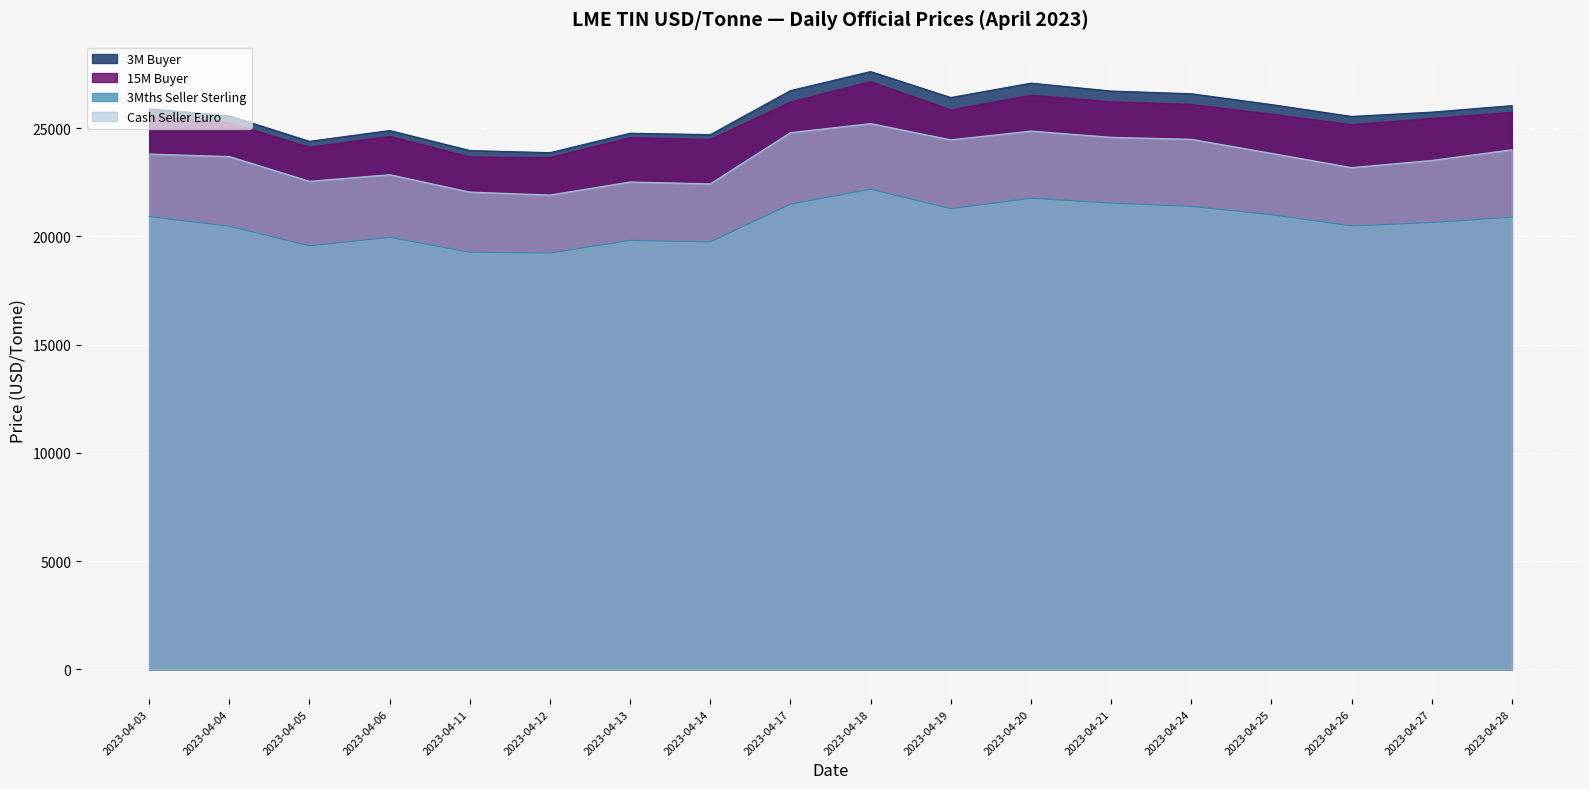

Which category has the lowest value across all series?

2023-04-12